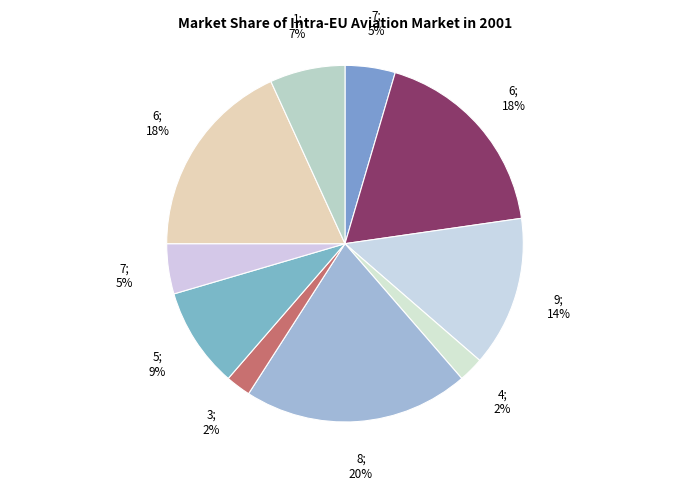

How many slices are in this pie chart?

10